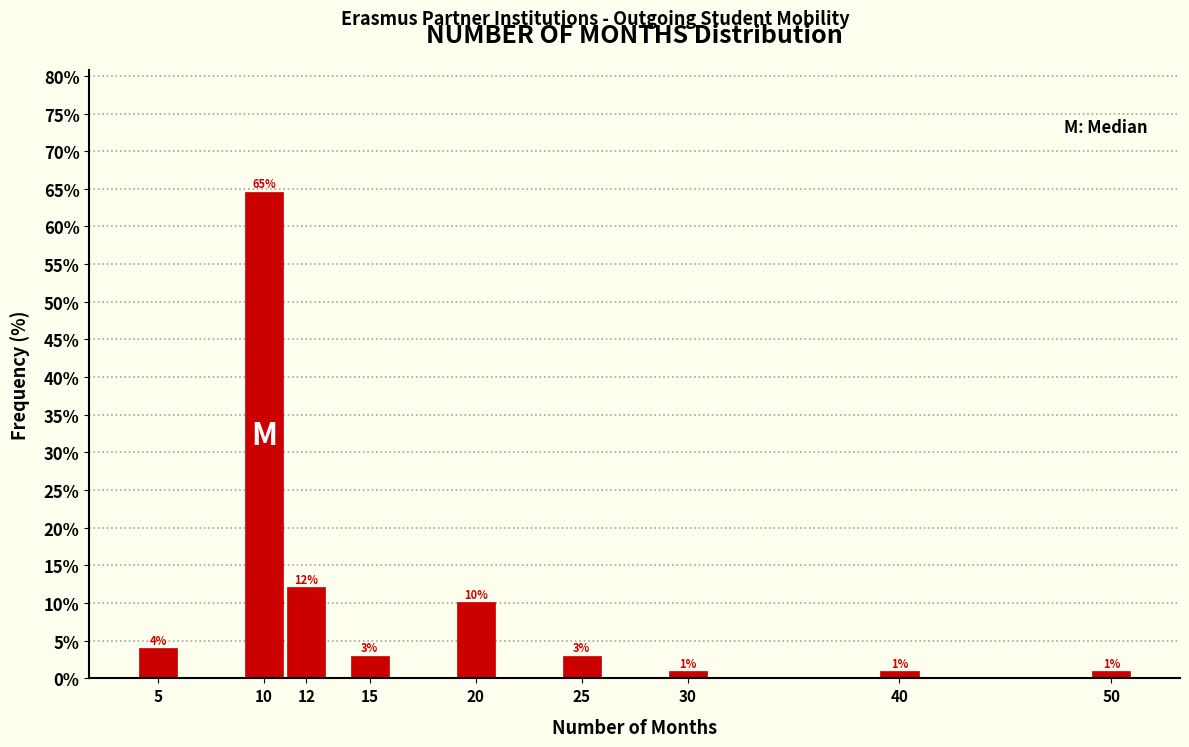

What is the value of the 4th bar from the left?

3.0